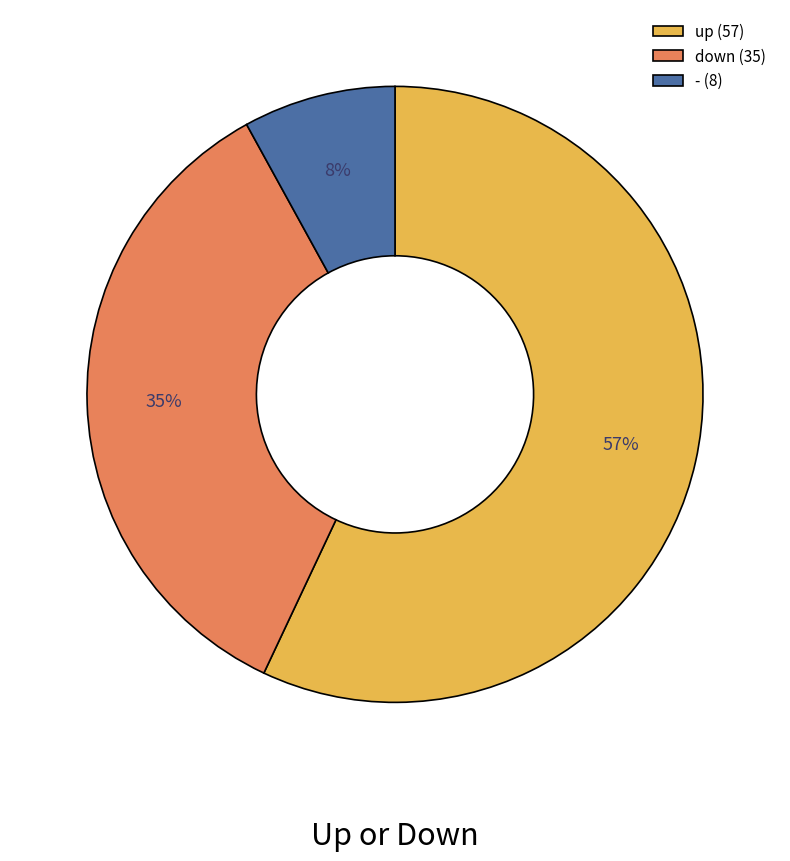

Which has a higher value, - (8) or down (35)?

down (35)